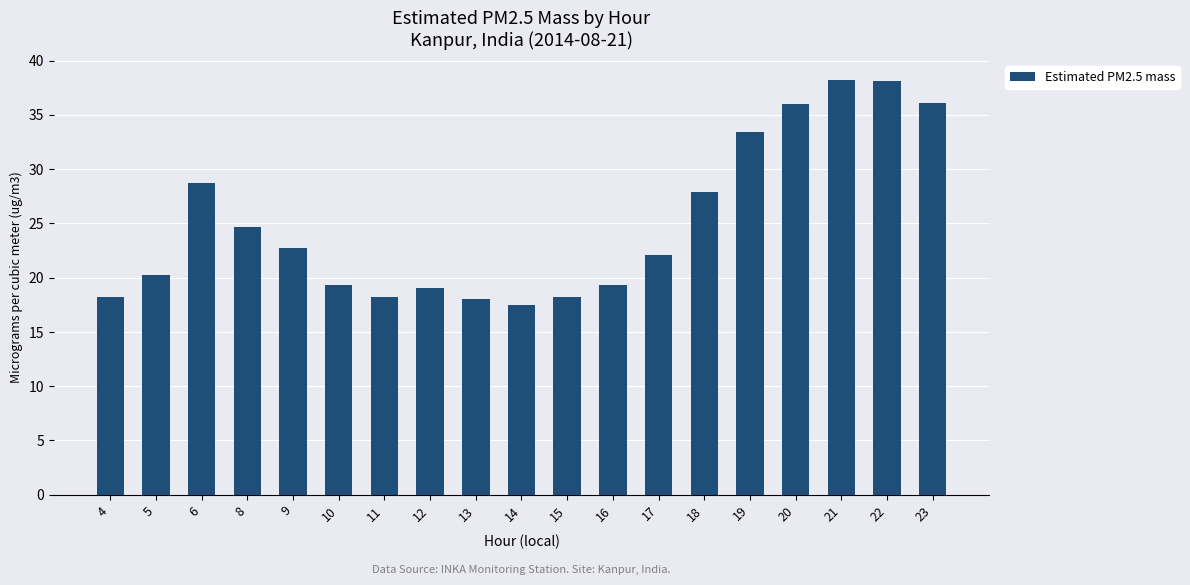

Approximately how many times larger is the value at 5 compared to 16?

1.0